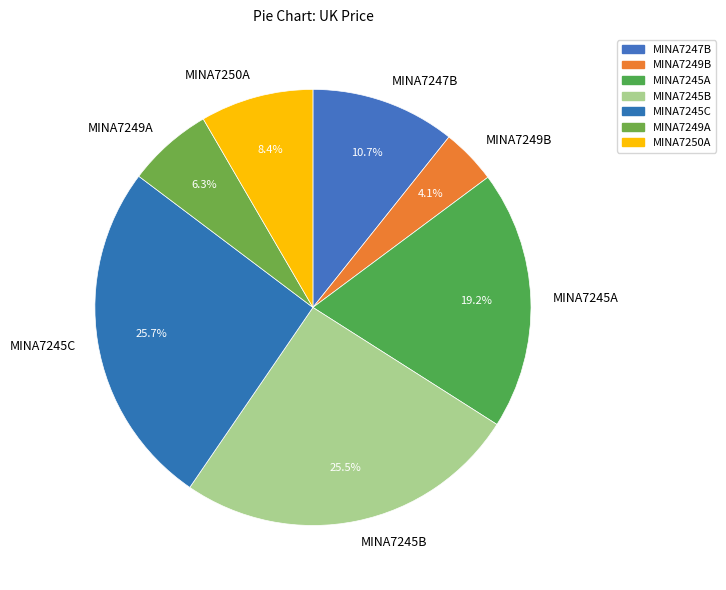

How much of the chart is everything except MINA7245B?

74.5%